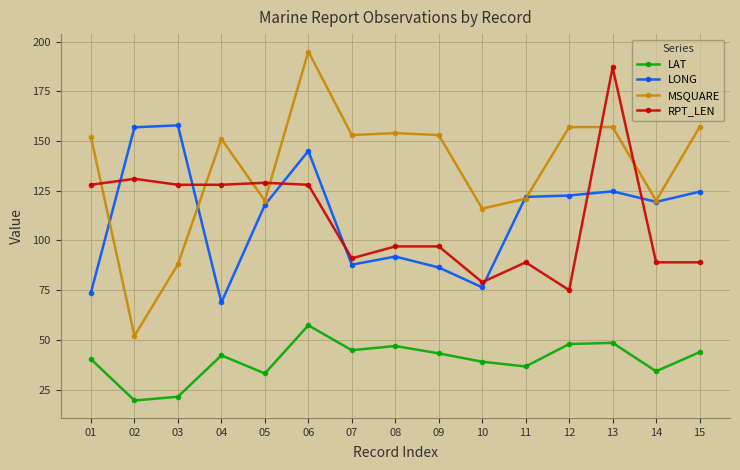

Is this an area chart (filled region under the line)?

No